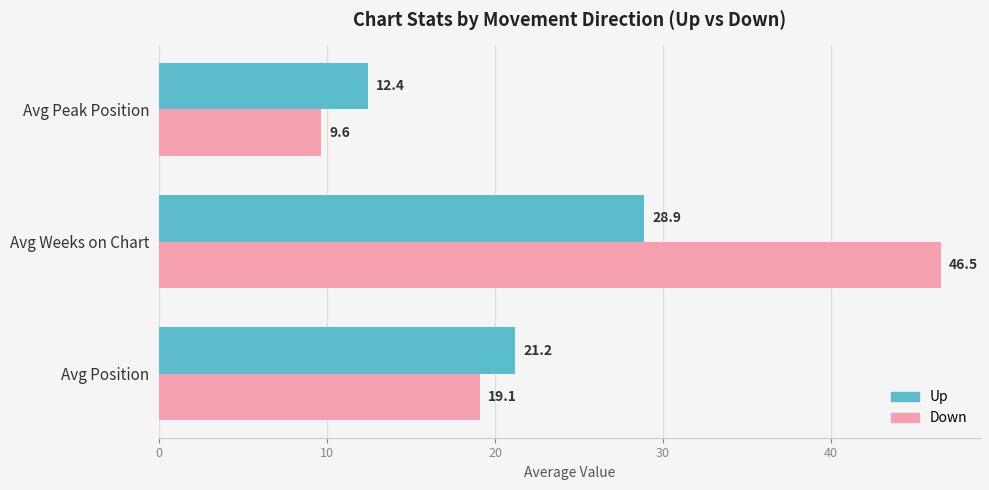

Which series has the largest range (max minus min)?

Down